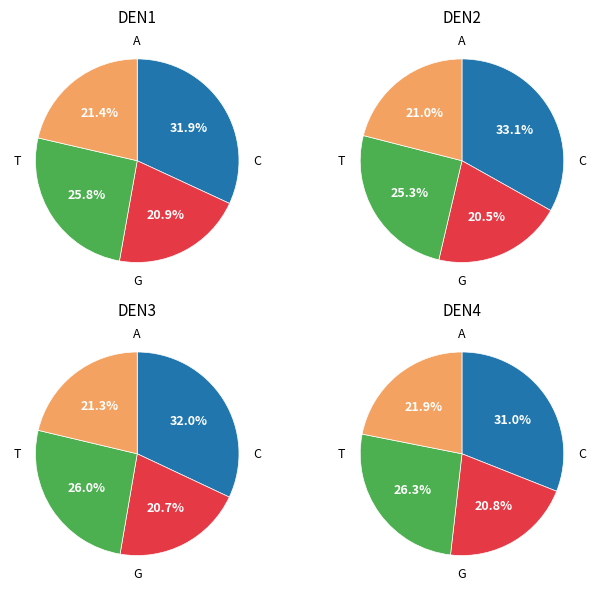

Between 96 and 94, which is larger?

96